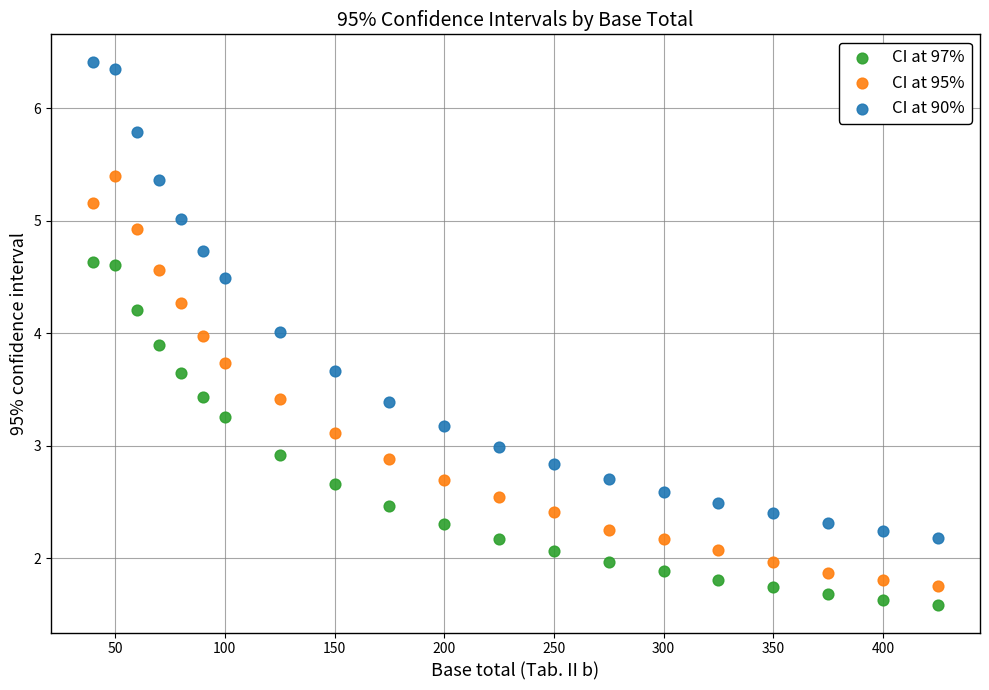

Across all data points, what is the range of X values (max minus min)?

385.0